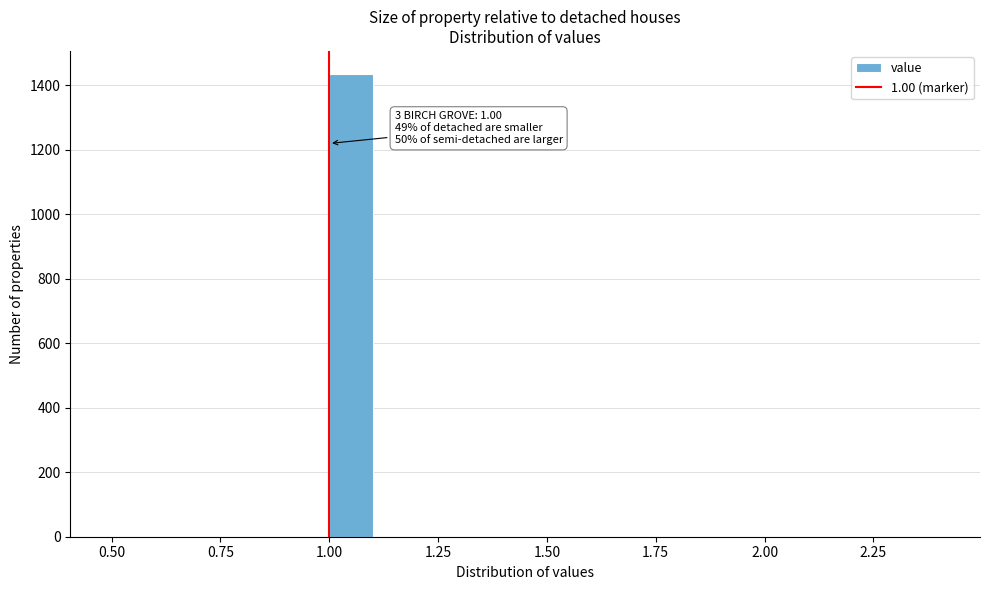

Read against the x-axis, roughly where is the centre of the tallest bar?

1.05